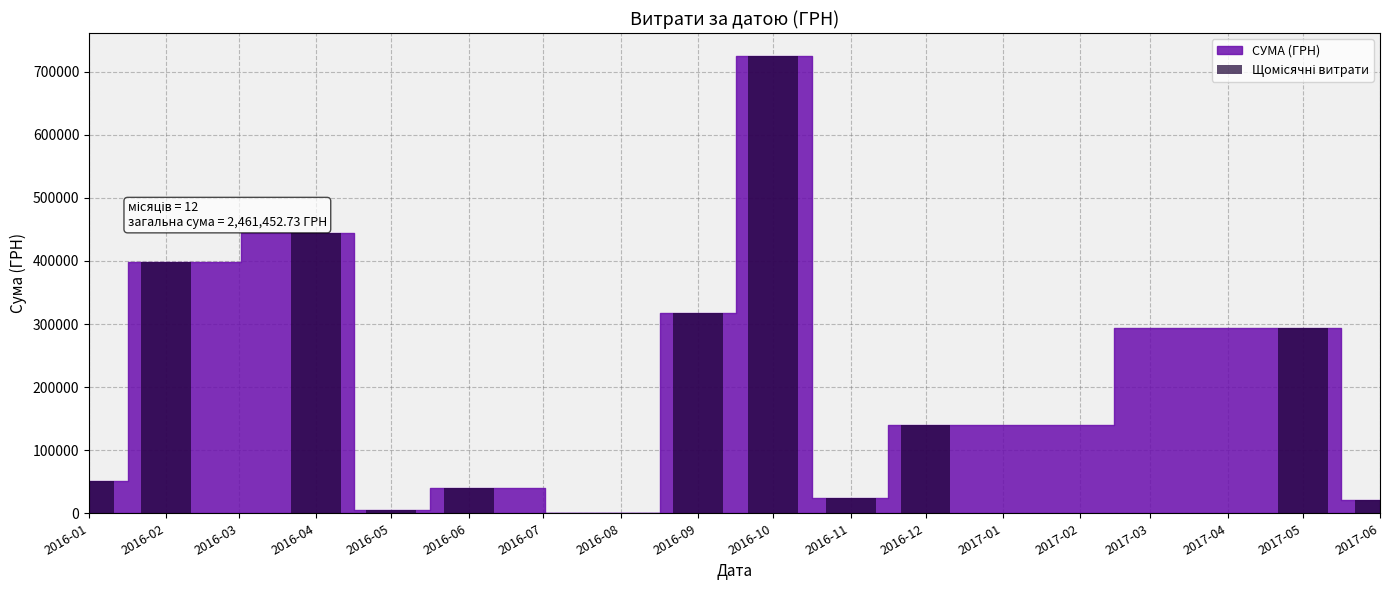

What is the greatest value displayed?

725180.8